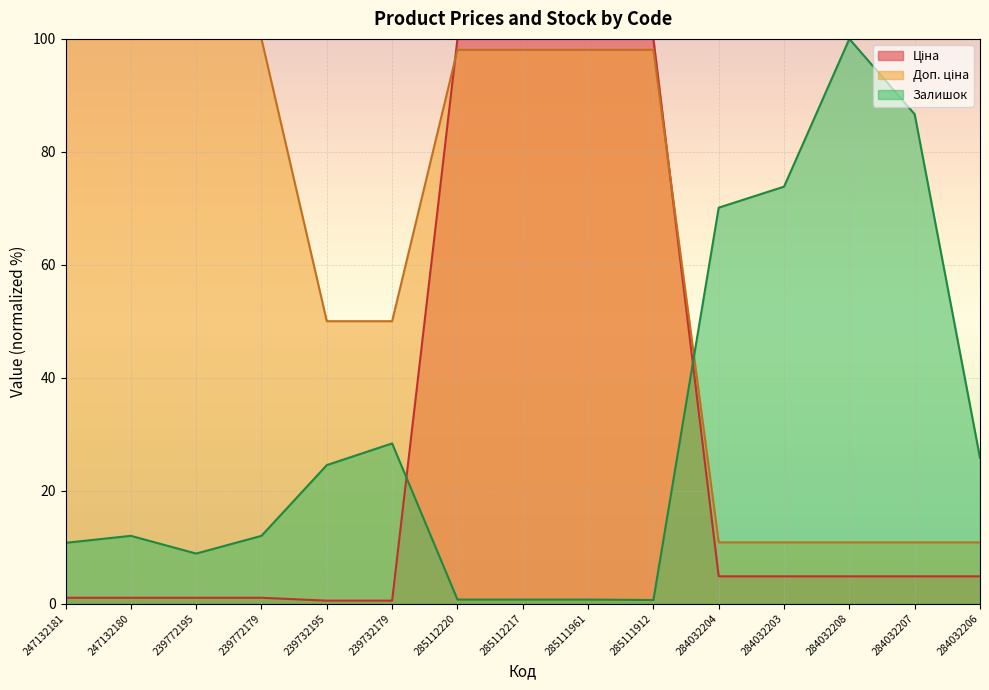

At which label is Залишок closest to 50?

284032204